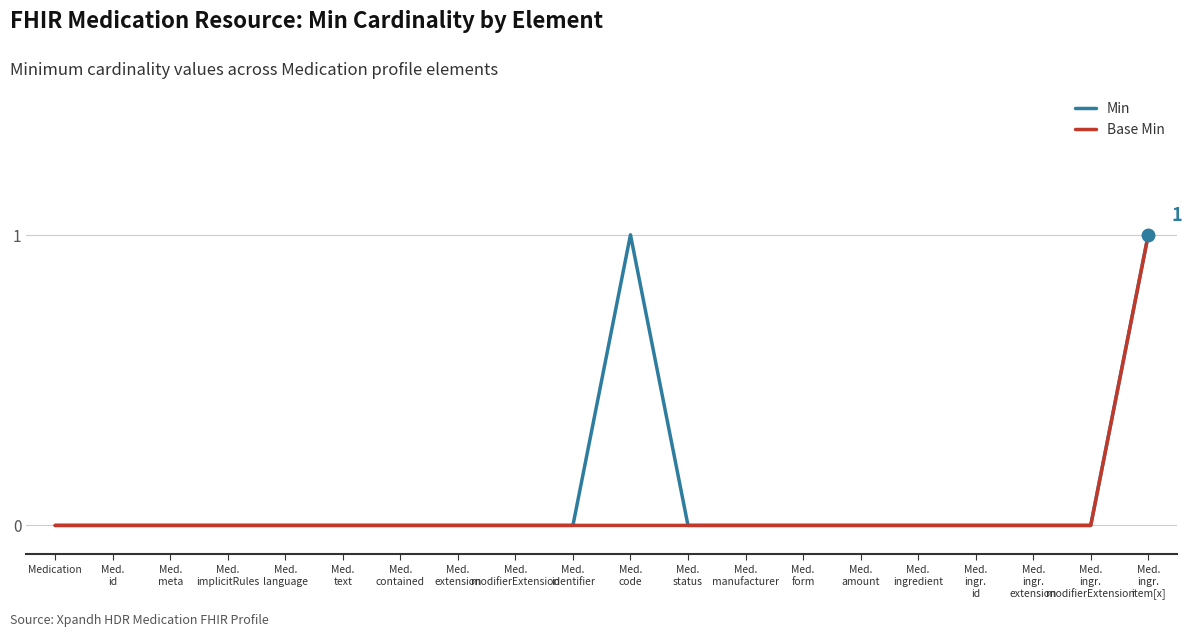

What position from the left is Medication?

1